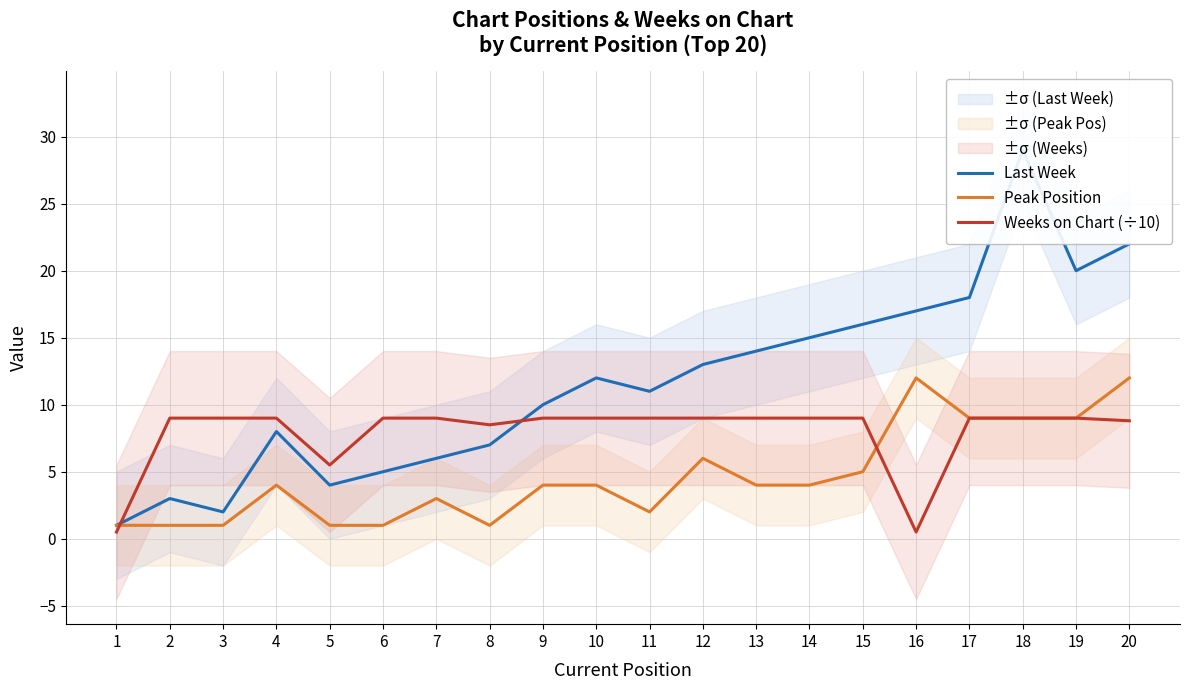

The value of Last Week at 2 is 1.7. True or false?

False